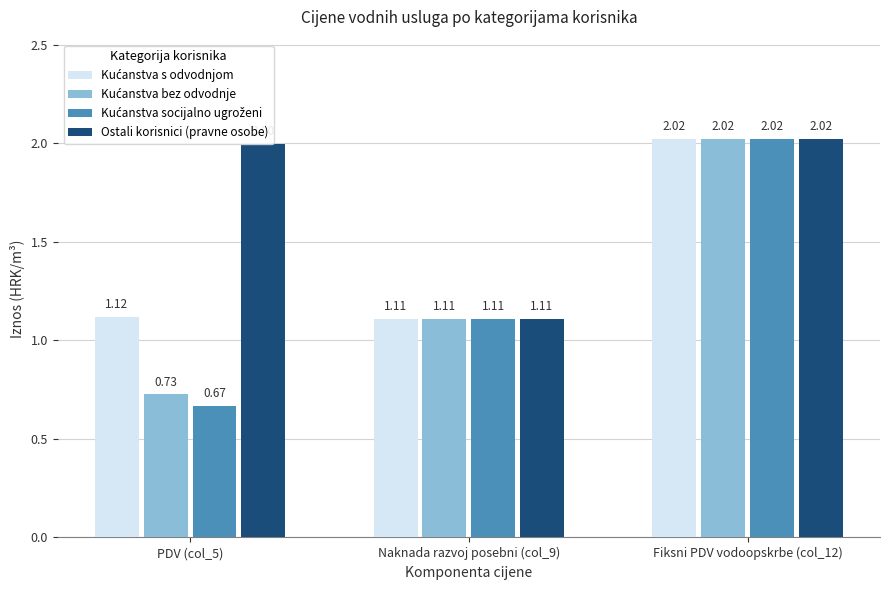

What is the difference between the Ostali korisnici (pravne osobe) values at Fiksni PDV vodoopskrbe (col_12) and Naknada razvoj posebni (col_9)?

0.9